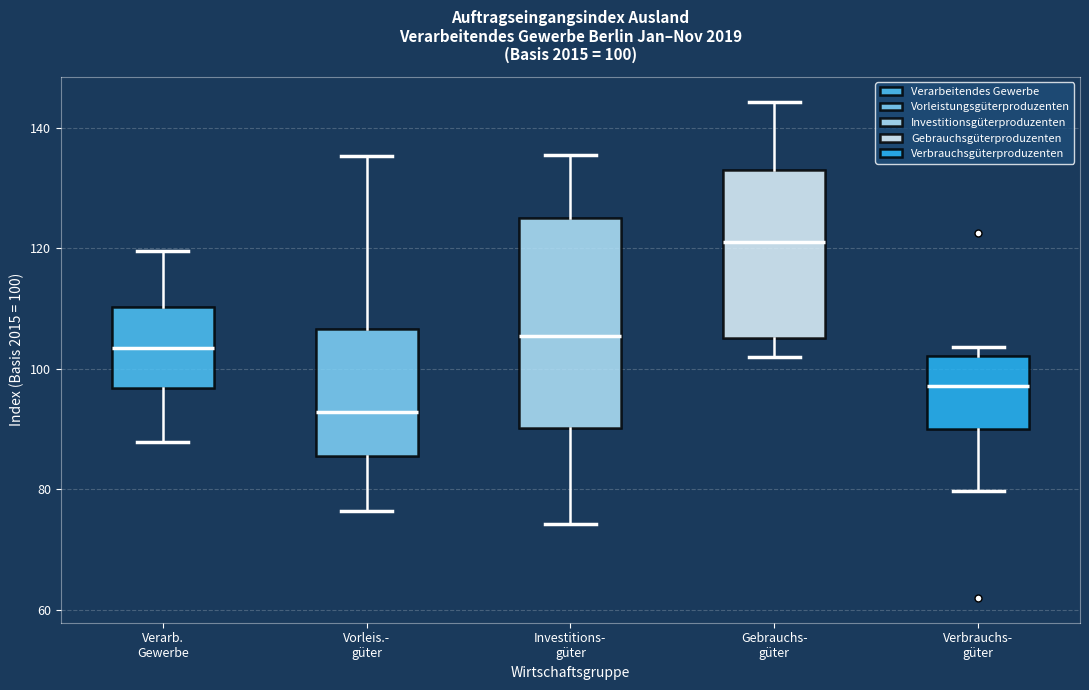

Which box has the lowest median line?

Vorleis.- güter